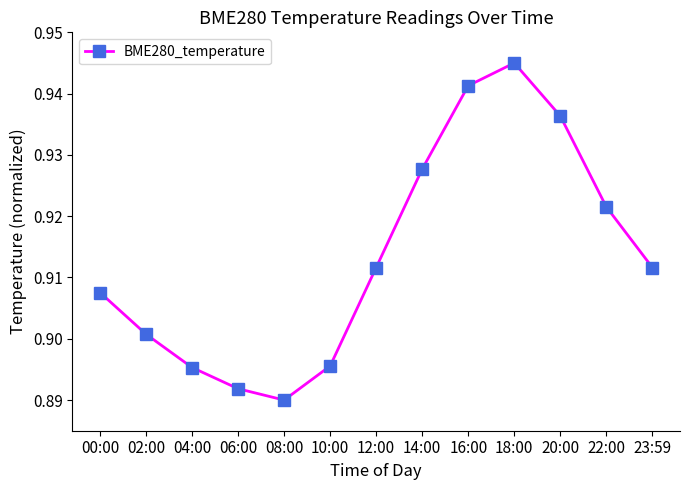

What is the sum of the values at 23:59 and 04:00?

1.8